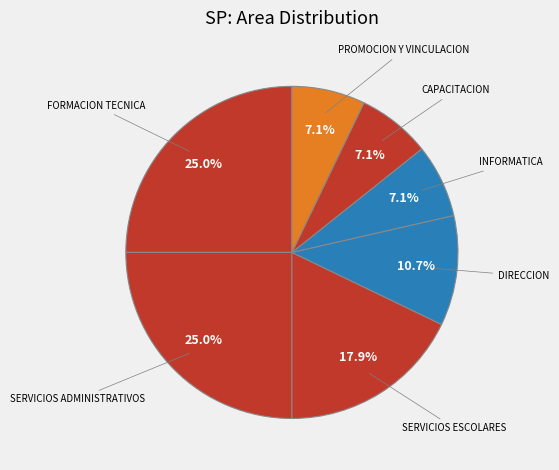

Do SERVICIOS ESCOLARES and SERVICIOS ADMINISTRATIVOS together represent more than half of the pie?

No